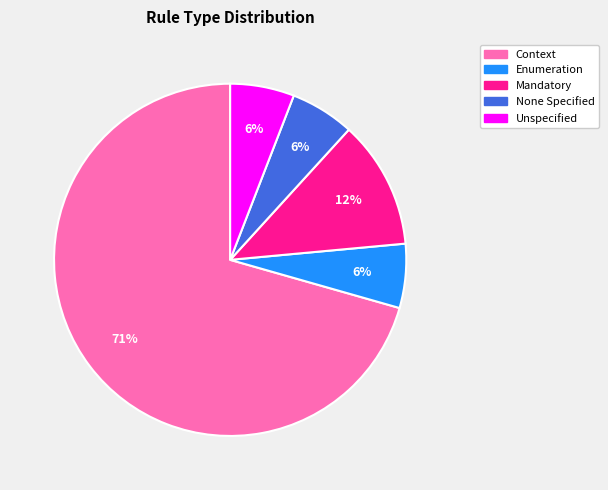

To the nearest percent, what is the average slice percentage?

20%